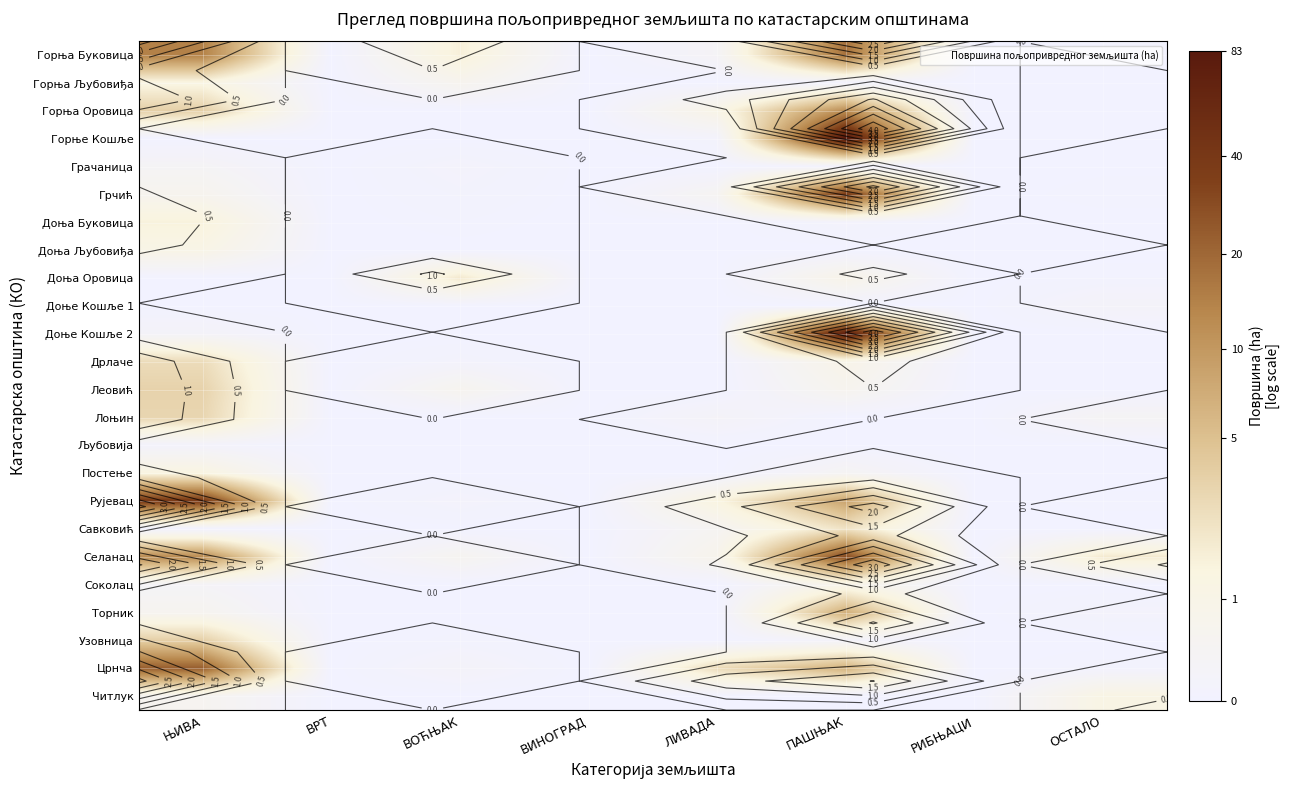

At which category does the chart reach its minimum across all series?

ВРТ